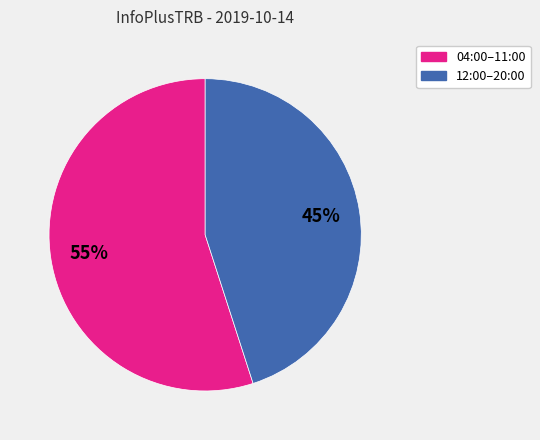

To the nearest percent, what is the difference between the largest and smallest slice percentages?

10%